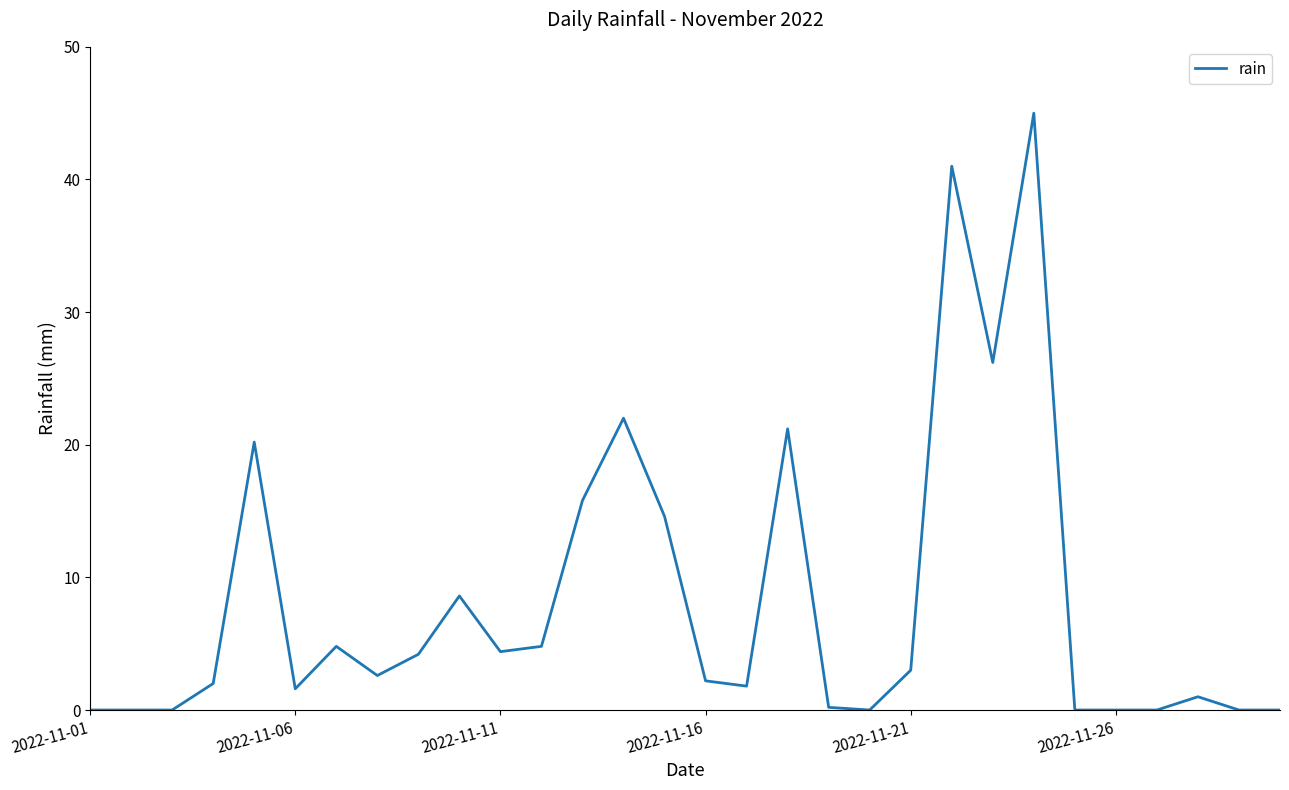

What is the greatest value displayed?

45.0